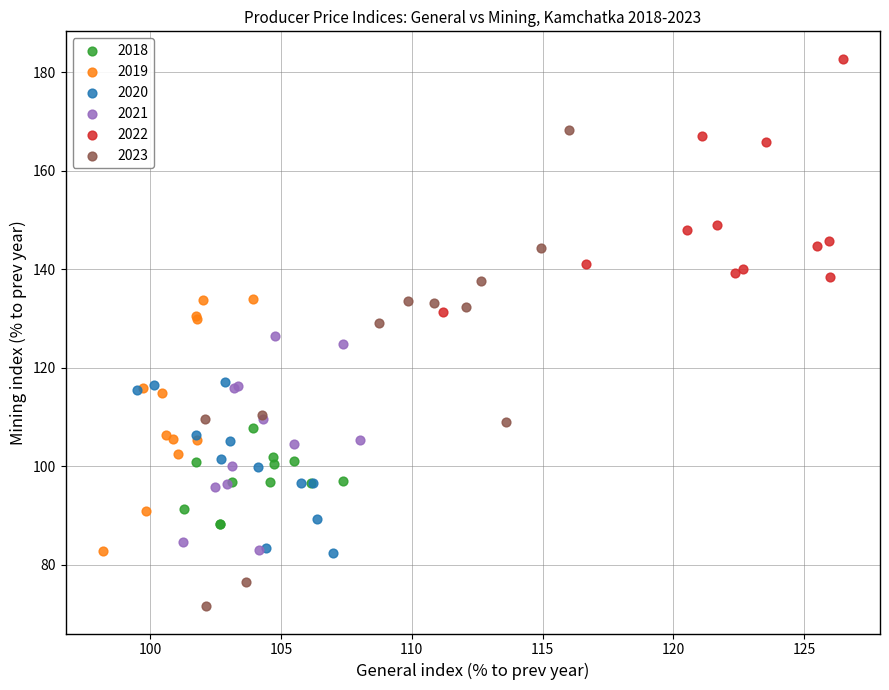

Which series reaches the maximum Y coordinate?

2022